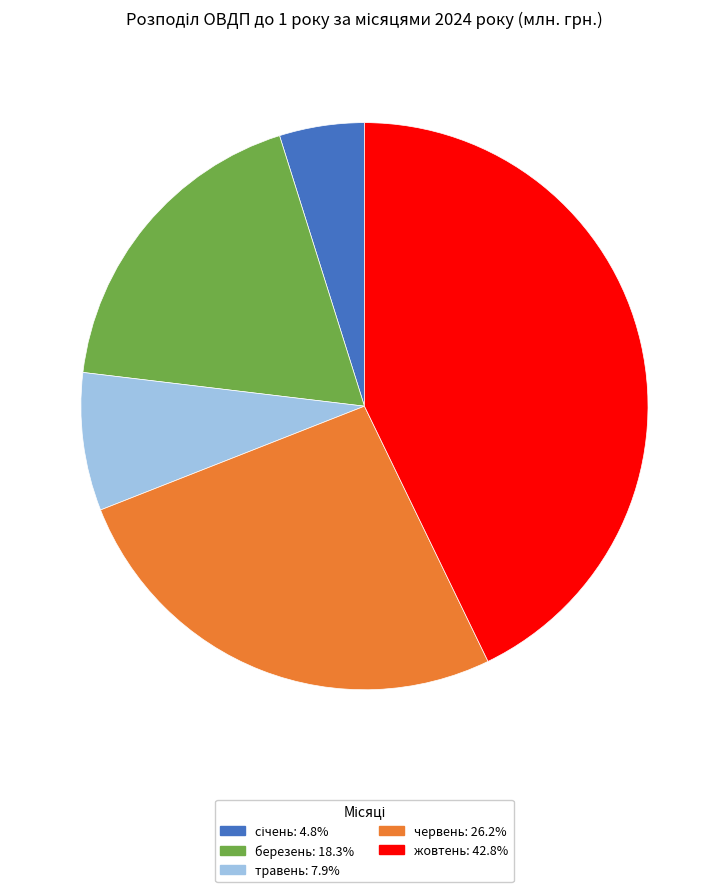

Is there a majority slice in this chart?

No